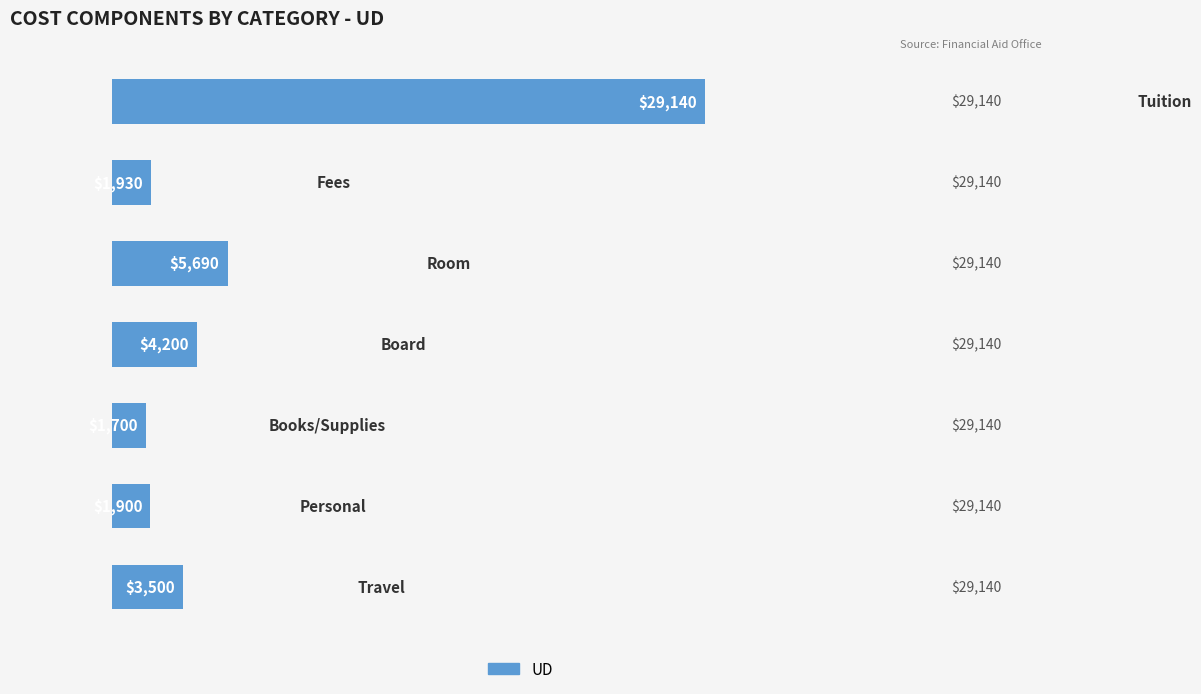

Are the bars horizontal?

Yes